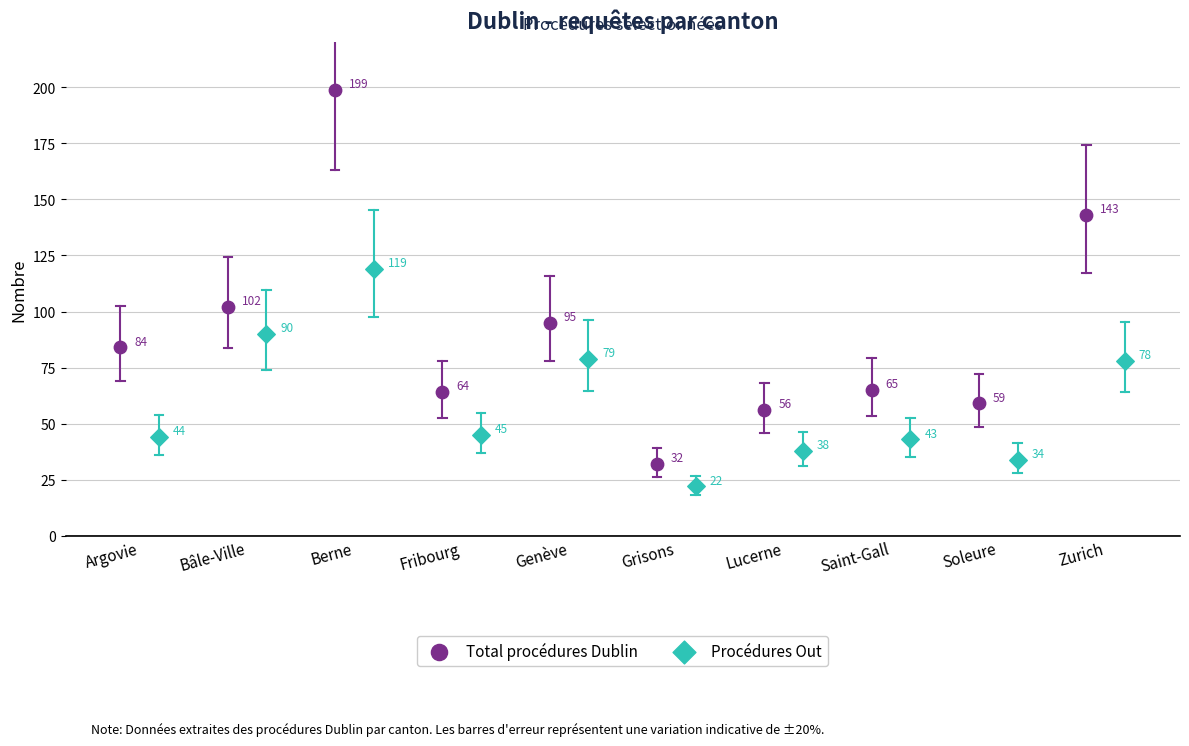

Which series reaches the maximum Y coordinate?

Total procédures Dublin